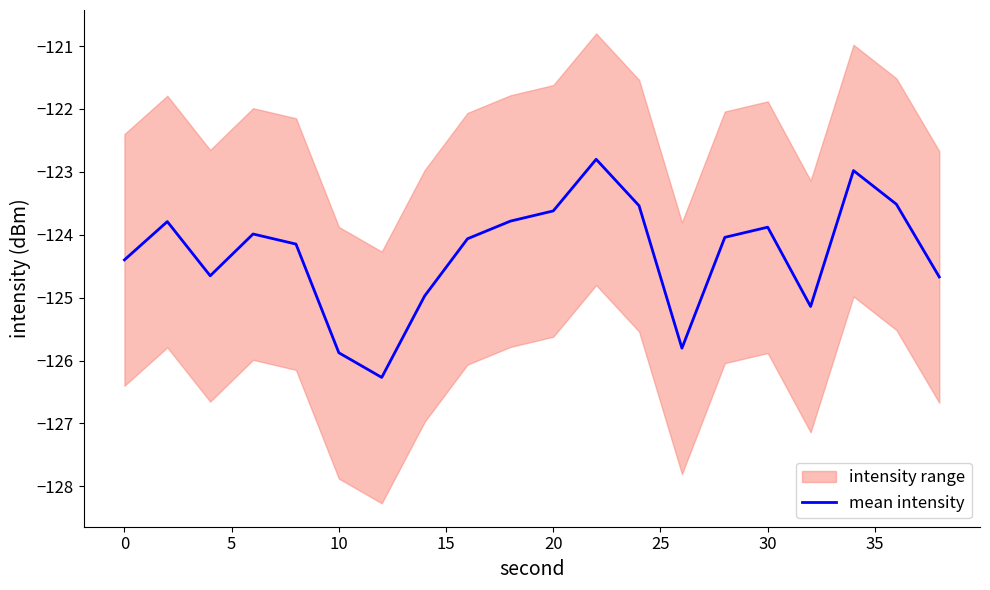

What is the highest value of the mean intensity series?

-122.8